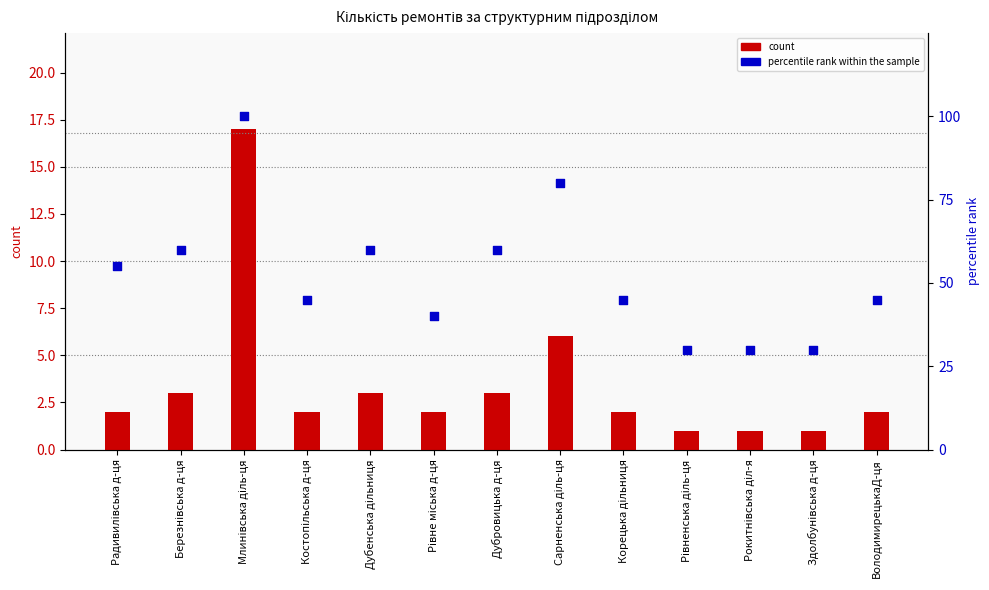

Which series has the largest total across all categories?

percentile rank within the sample